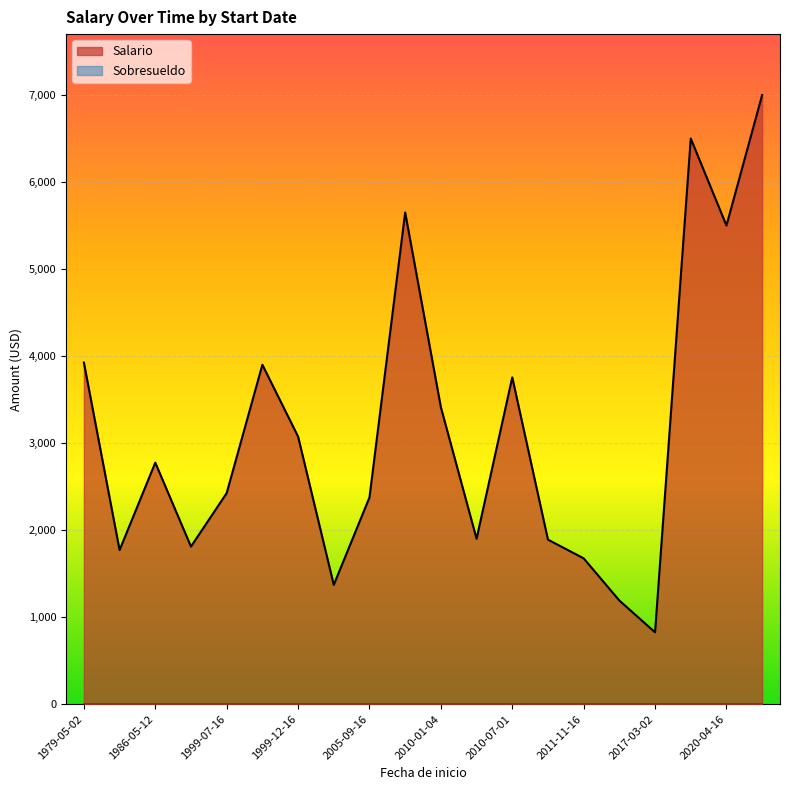

Which series has the largest range (max minus min)?

Salario